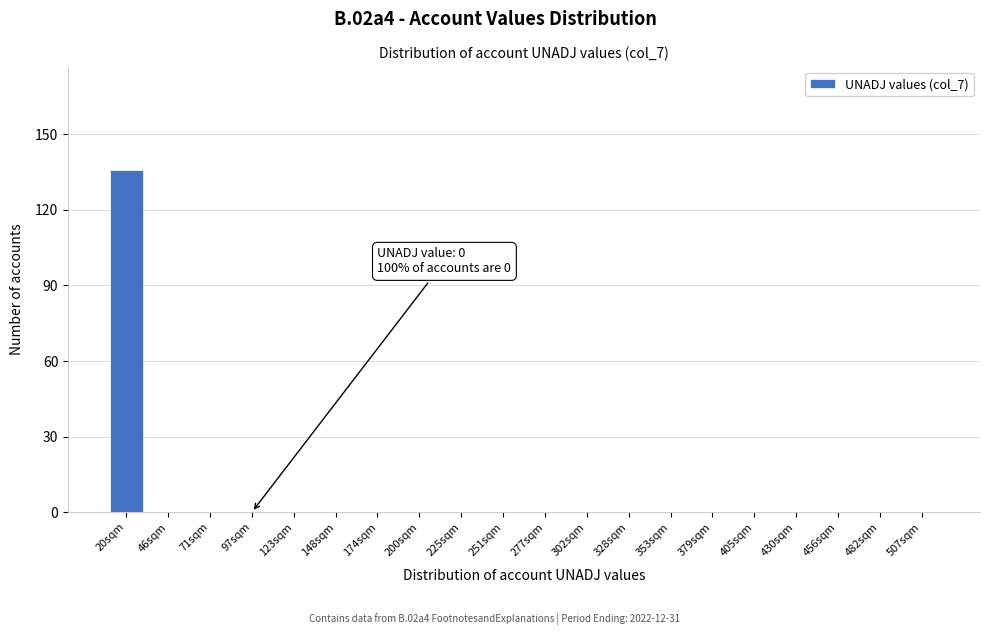

Reading left to right, transcribe all the data shown in this chart.

20sqm=136	46sqm=0	71sqm=0	97sqm=0	123sqm=0	148sqm=0	174sqm=0	200sqm=0	225sqm=0	251sqm=0	277sqm=0	302sqm=0	328sqm=0	353sqm=0	379sqm=0	405sqm=0	430sqm=0	456sqm=0	482sqm=0	507sqm=0